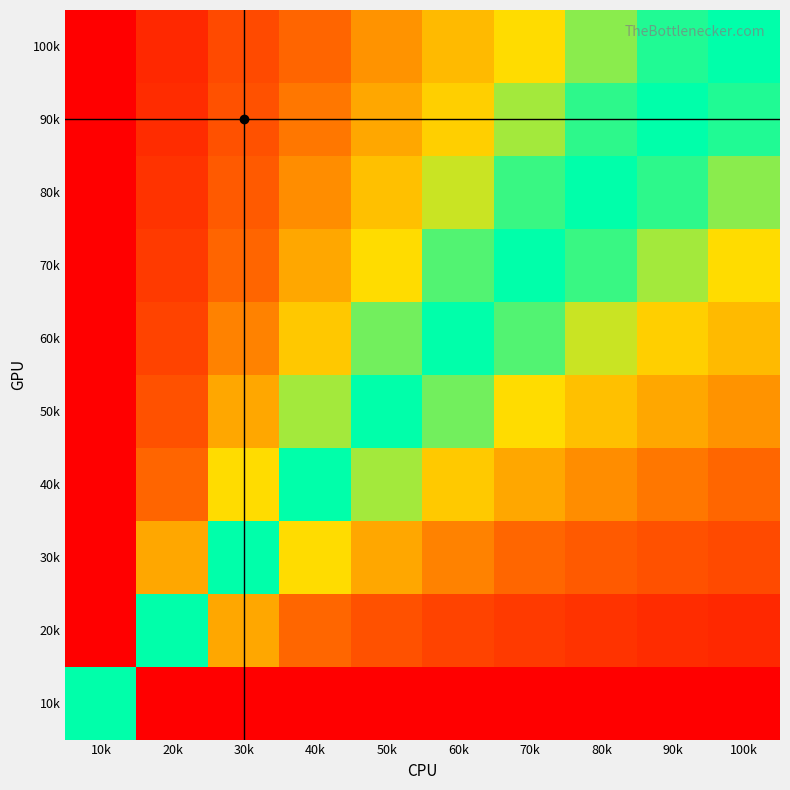

How many data points does each series have?

10